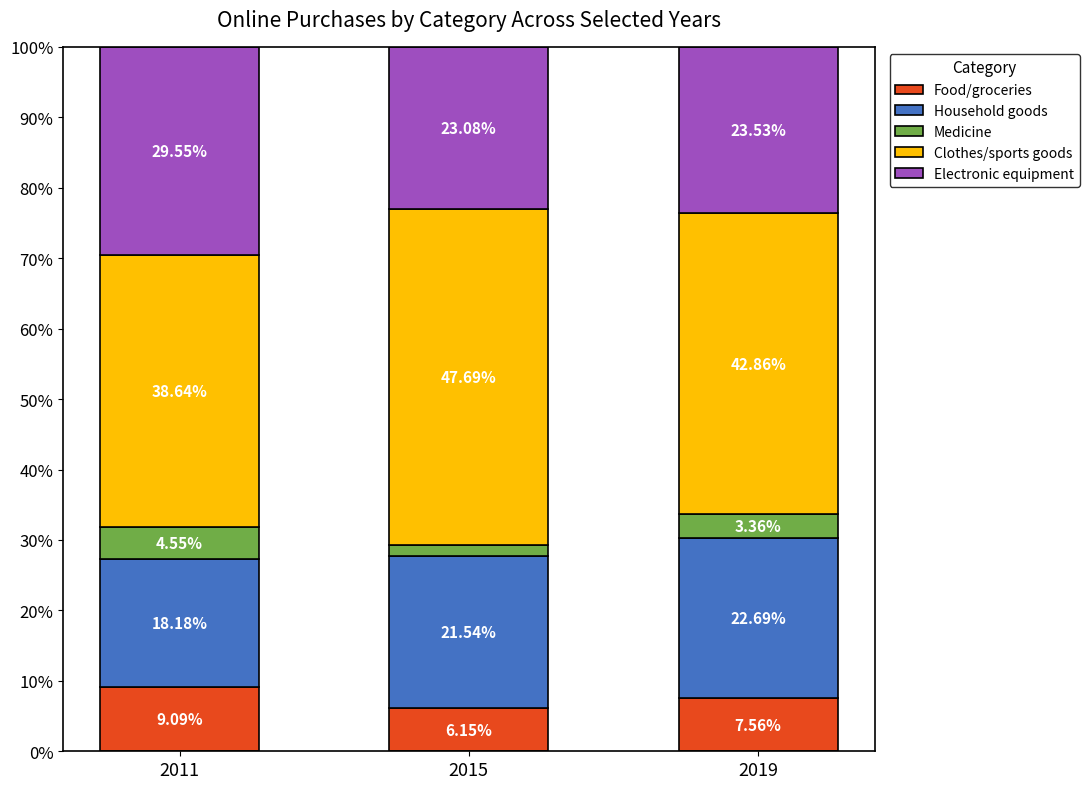

What is the total value across all series at 2011?

100.0